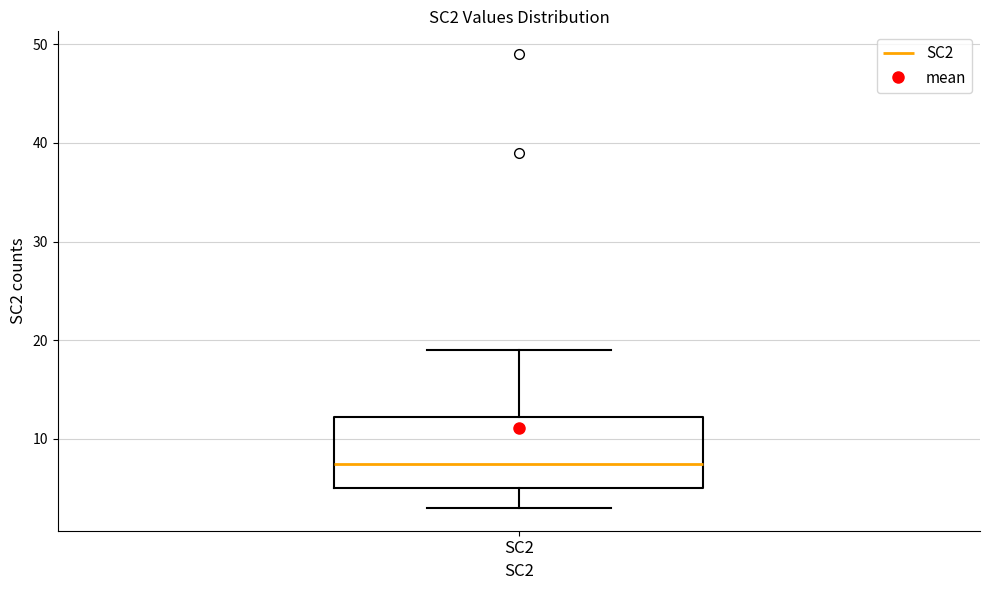

Transcribe this box plot: give where the median line is, the range the box spans, and where the two whiskers end, as read against the y-axis. The values are not printed on the chart, so give them approximately, as read against the axis.

median 8, box 5 to 12, whiskers 3 to 19